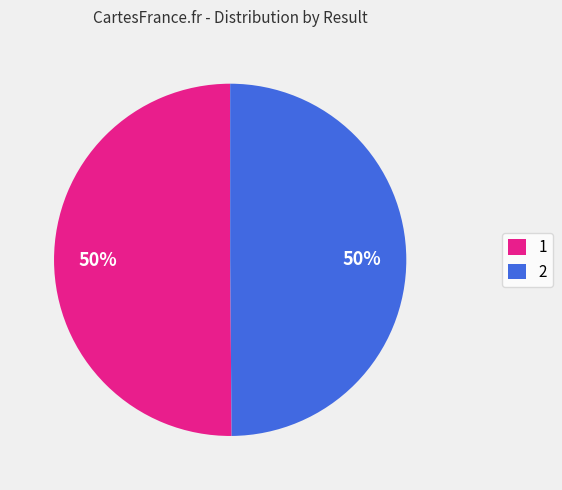

Do 1 and 2 together represent more than half of the pie?

Yes